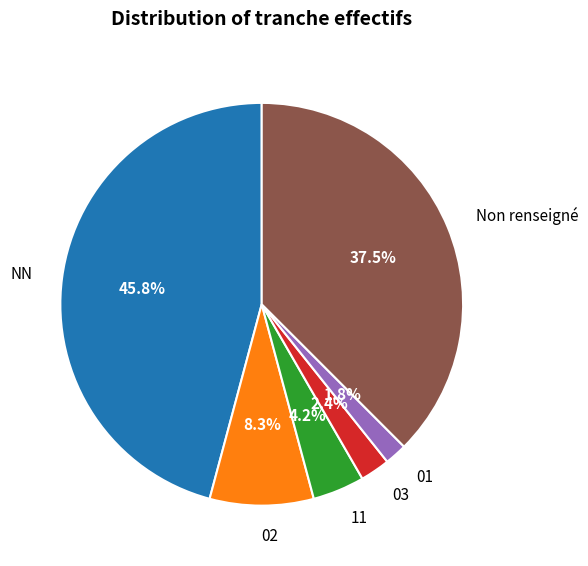

To the nearest percent, what percentage of the pie is NN?

46%